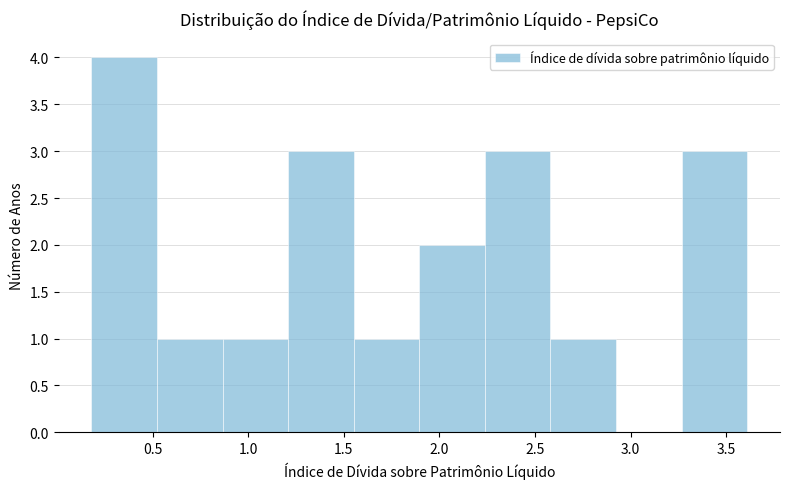

What is the height of the bar covering 3.25 to 3.60 on the x-axis? Neither the bar edges nor the heights are printed on the chart, so give them approximately, as read against the axes.

3